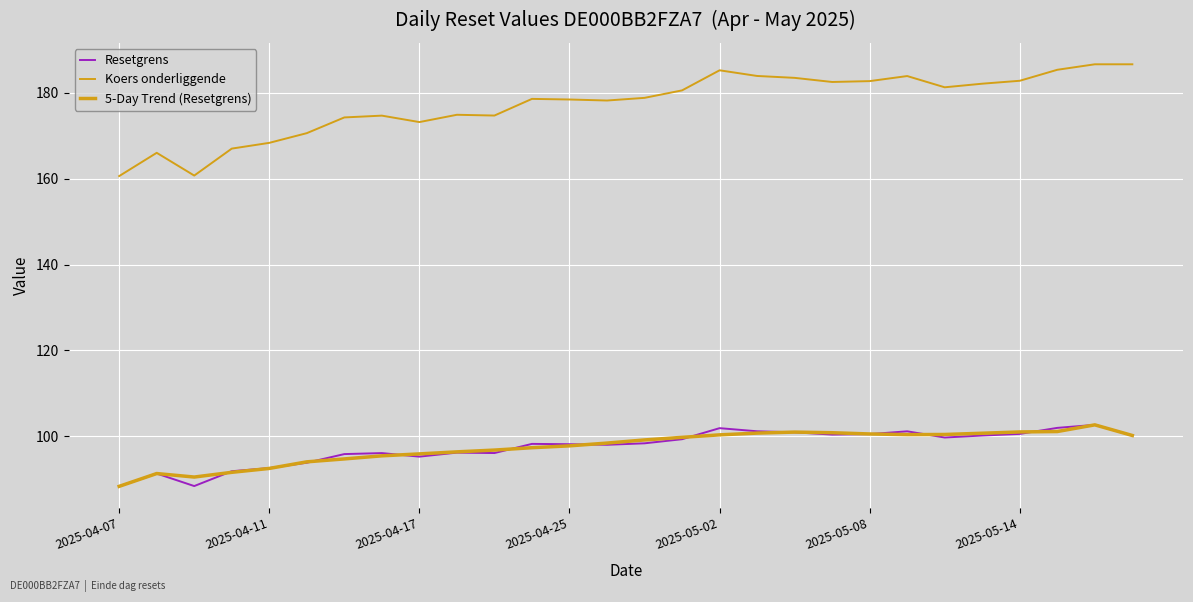

How many distinct data groups are displayed?

3